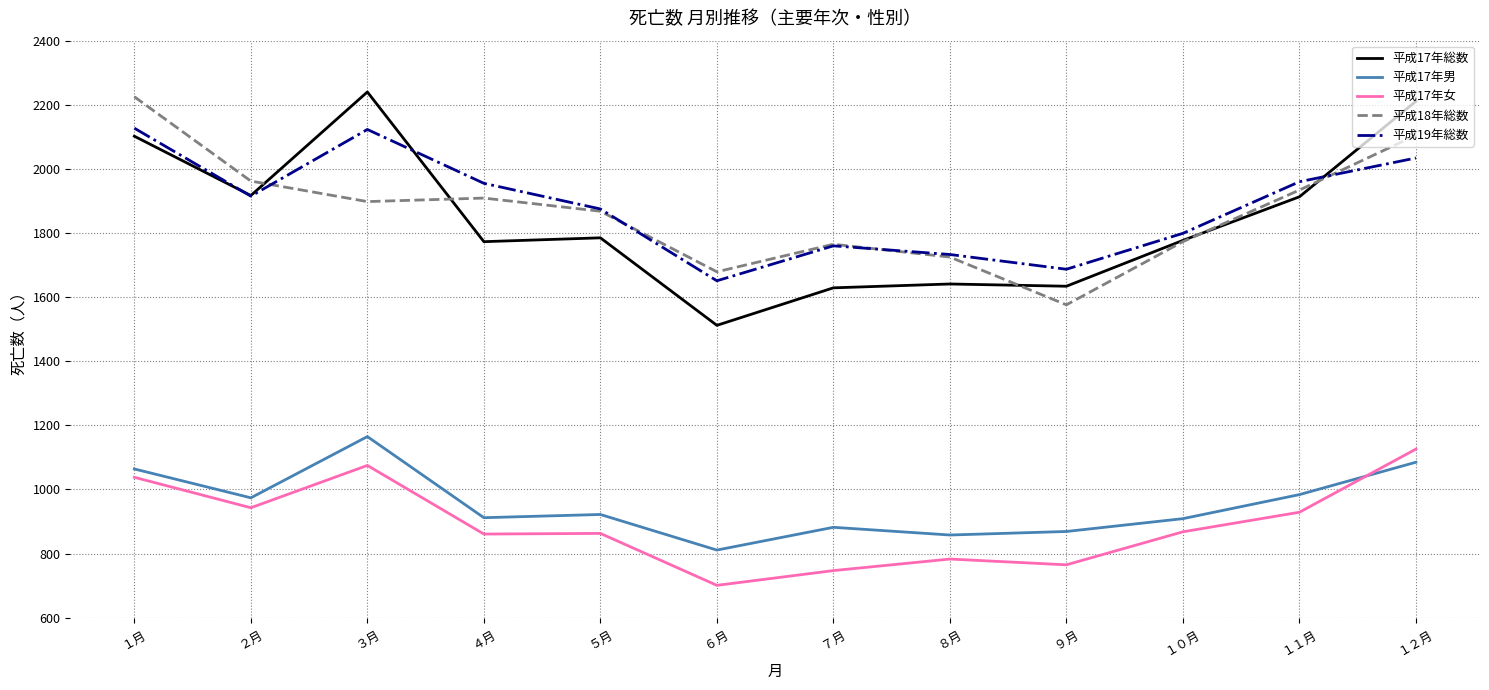

Which series has the largest total across all categories?

平成19年総数